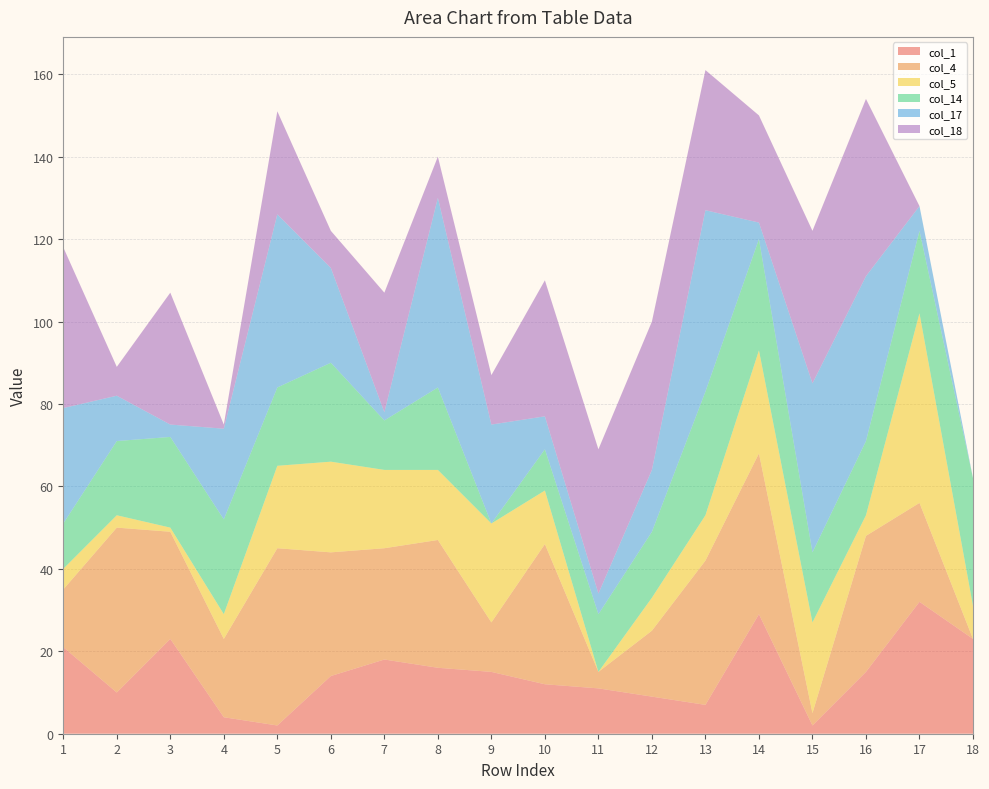

Reading left to right, extract all data points from this chart.

col_1: 21	10	23	4	2	14	18	16	15	12	11	9	7	29	2	15	32	23
col_4: 14	40	26	19	43	30	27	31	12	34	4	16	35	39	3	33	24	0
col_5: 5	3	1	6	20	22	19	17	24	13	0	8	11	25	22	5	46	8
col_14: 11	18	22	23	19	24	12	20	0	10	14	16	30	27	17	18	20	31
col_17: 28	11	3	22	42	23	2	46	24	8	5	15	44	4	41	40	6	0
col_18: 39	7	32	1	25	9	29	10	12	33	35	36	34	26	37	43	0	0